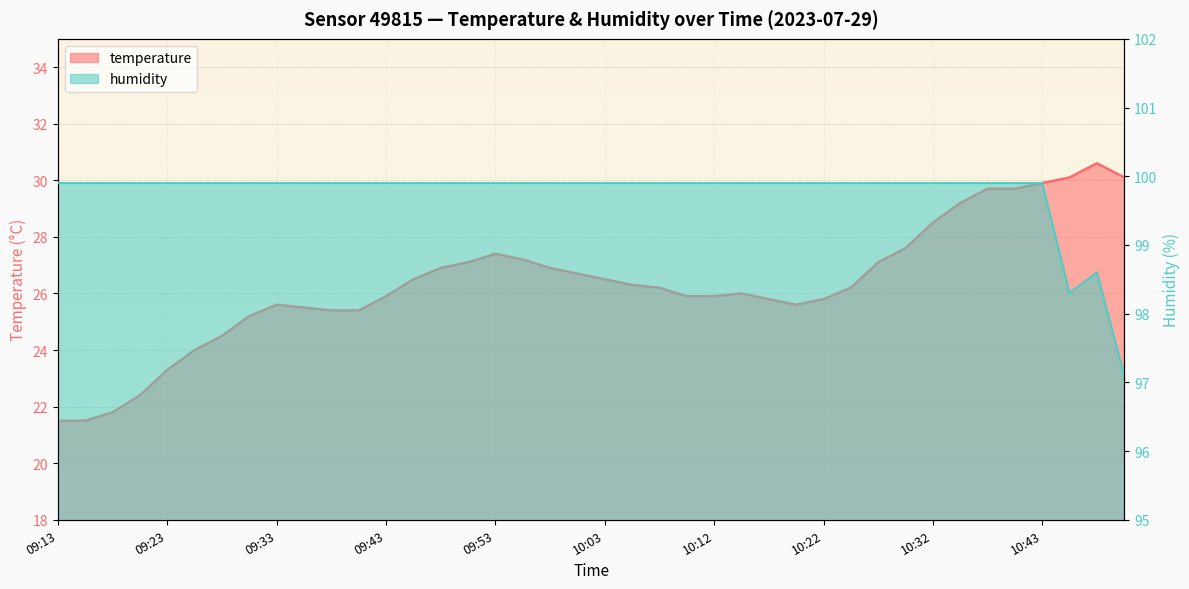

Is it true that temperature equals 50.6 at 10:48?

False